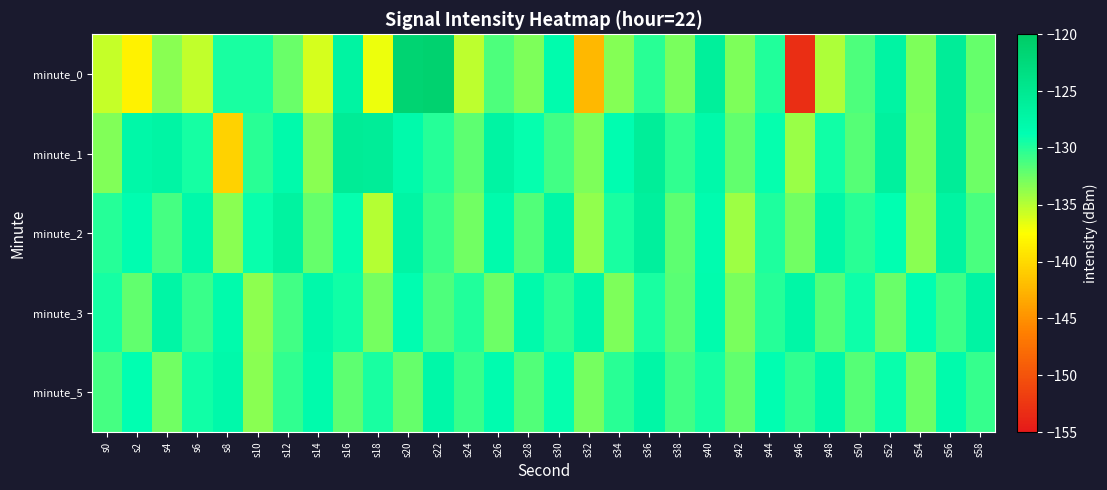

Reading left to right, extract all data points from this chart.

minute_0: s0=-135.5	s2=-138.4	s4=-133.5	s6=-135.3	s8=-129.7	s10=-129.6	s12=-132.3	s14=-136.0	s16=-126.9	s18=-136.9	s20=-121.4	s22=-121.2	s24=-135.3	s26=-131.4	s28=-133.1	s30=-128.3	s32=-142.4	s34=-133.4	s36=-130.2	s38=-133.0	s40=-126.3	s42=-133.1	s44=-129.9	s46=-153.2	s48=-134.7	s50=-131.4	s52=-127.1	s54=-133.1	s56=-125.7	s58=-132.2
minute_1: s0=-133.2	s2=-127.6	s4=-127.2	s6=-129.5	s8=-140.6	s10=-130.2	s12=-128.1	s14=-133.5	s16=-125.5	s18=-125.9	s20=-128.0	s22=-130.0	s24=-132.0	s26=-127.0	s28=-129.0	s30=-131.0	s32=-133.0	s34=-128.5	s36=-126.0	s38=-130.5	s40=-127.8	s42=-132.1	s44=-128.9	s46=-134.0	s48=-129.3	s50=-131.7	s52=-126.5	s54=-133.2	s56=-125.8	s58=-132.5
minute_2: s0=-130.0	s2=-128.5	s4=-131.2	s6=-127.8	s8=-133.4	s10=-129.1	s12=-126.7	s14=-132.3	s16=-128.9	s18=-135.0	s20=-127.2	s22=-130.8	s24=-132.6	s26=-128.1	s28=-131.5	s30=-127.4	s32=-133.8	s34=-129.7	s36=-126.3	s38=-131.9	s40=-128.4	s42=-134.1	s44=-129.8	s46=-132.7	s48=-127.6	s50=-130.2	s52=-128.8	s54=-133.5	s56=-126.9	s58=-131.3
minute_3: s0=-129.5	s2=-132.1	s4=-127.3	s6=-130.7	s8=-128.2	s10=-133.6	s12=-131.0	s14=-127.8	s16=-129.4	s18=-132.8	s20=-128.6	s22=-131.4	s24=-129.9	s26=-132.5	s28=-128.0	s30=-130.3	s32=-127.7	s34=-133.1	s36=-129.6	s38=-131.8	s40=-128.3	s42=-132.9	s44=-130.1	s46=-127.5	s48=-131.6	s50=-129.2	s52=-132.4	s54=-128.7	s56=-130.9	s58=-127.1
minute_5: s0=-131.2	s2=-128.8	s4=-132.6	s6=-129.3	s8=-127.9	s10=-133.4	s12=-130.5	s14=-128.1	s16=-131.9	s18=-129.7	s20=-132.3	s22=-127.6	s24=-130.8	s26=-128.4	s28=-131.6	s30=-129.0	s32=-132.8	s34=-130.2	s36=-127.4	s38=-131.0	s40=-129.5	s42=-132.1	s44=-128.7	s46=-130.4	s48=-127.8	s50=-131.7	s52=-129.1	s54=-132.5	s56=-128.2	s58=-130.6